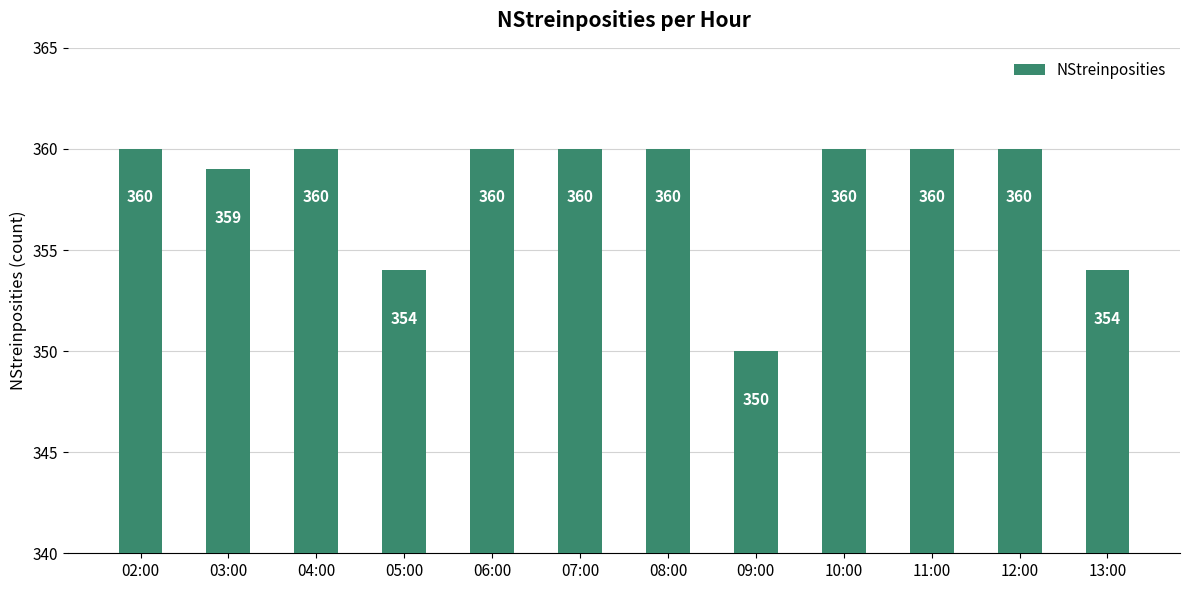

What is the change in value from 05:00 to 07:00?

+6